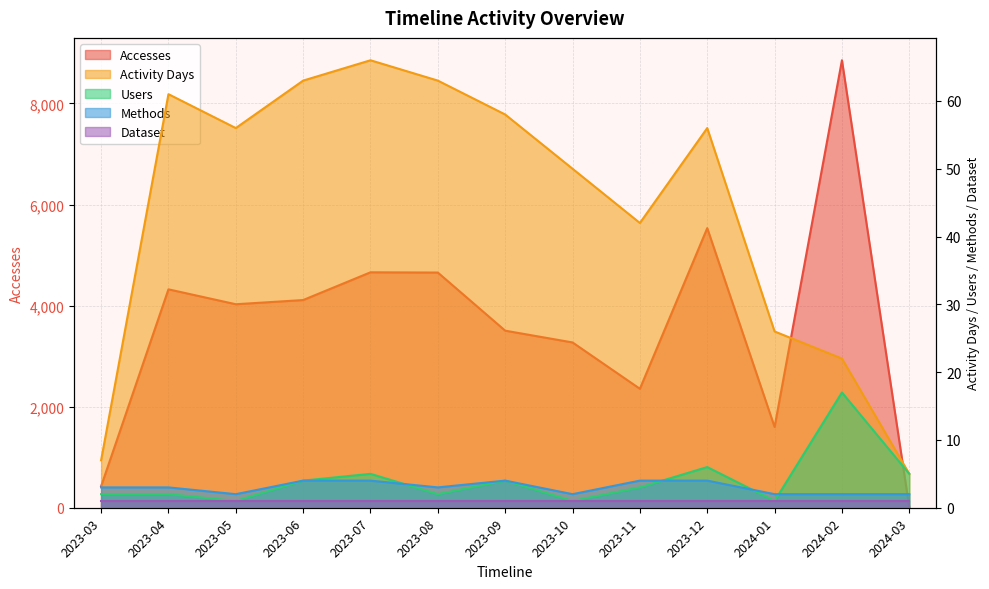

What is the difference between the second highest and second lowest values in the Activity Days series?

56